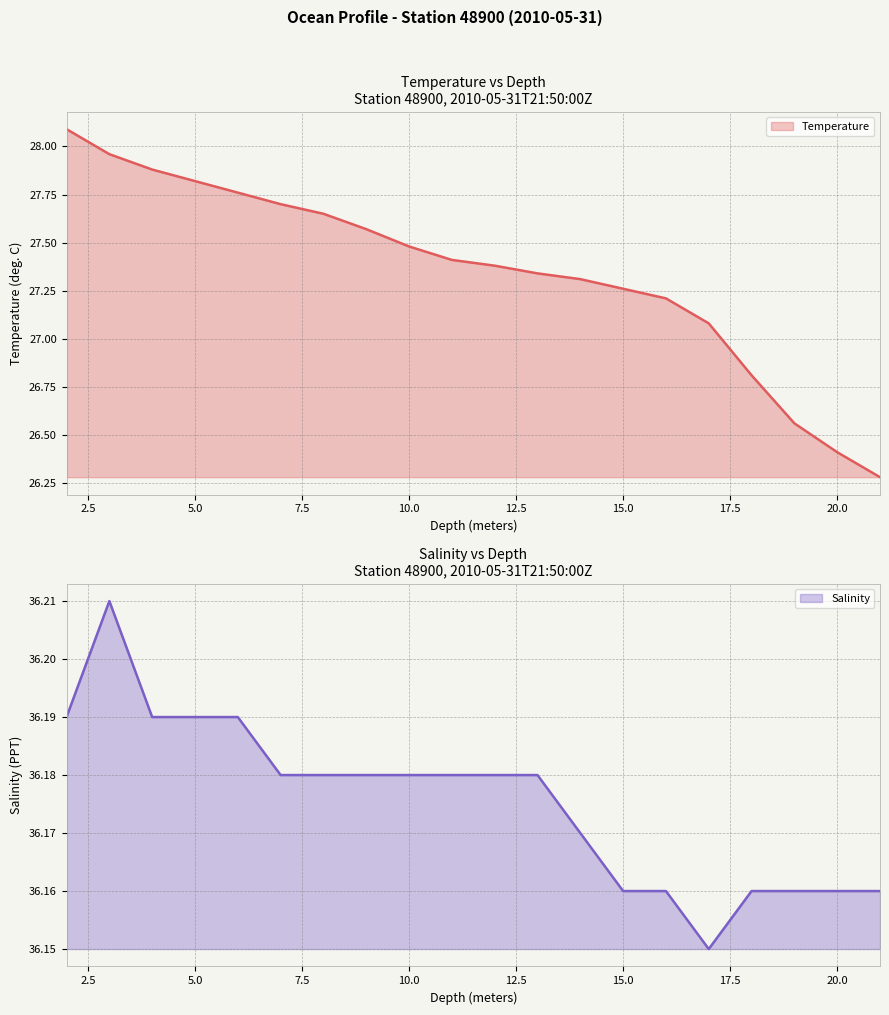

Is the value of Salinity at 13.0 greater than the value of Temperature at 11.0?

Yes